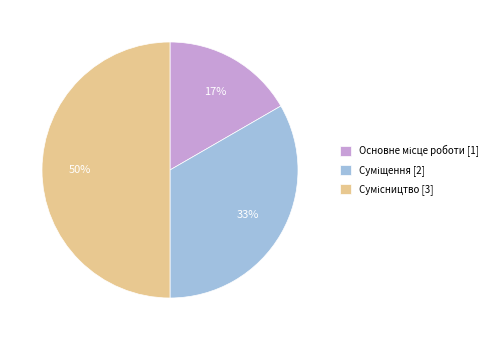

To the nearest percent, what is the difference between the largest and smallest slice percentages?

33%